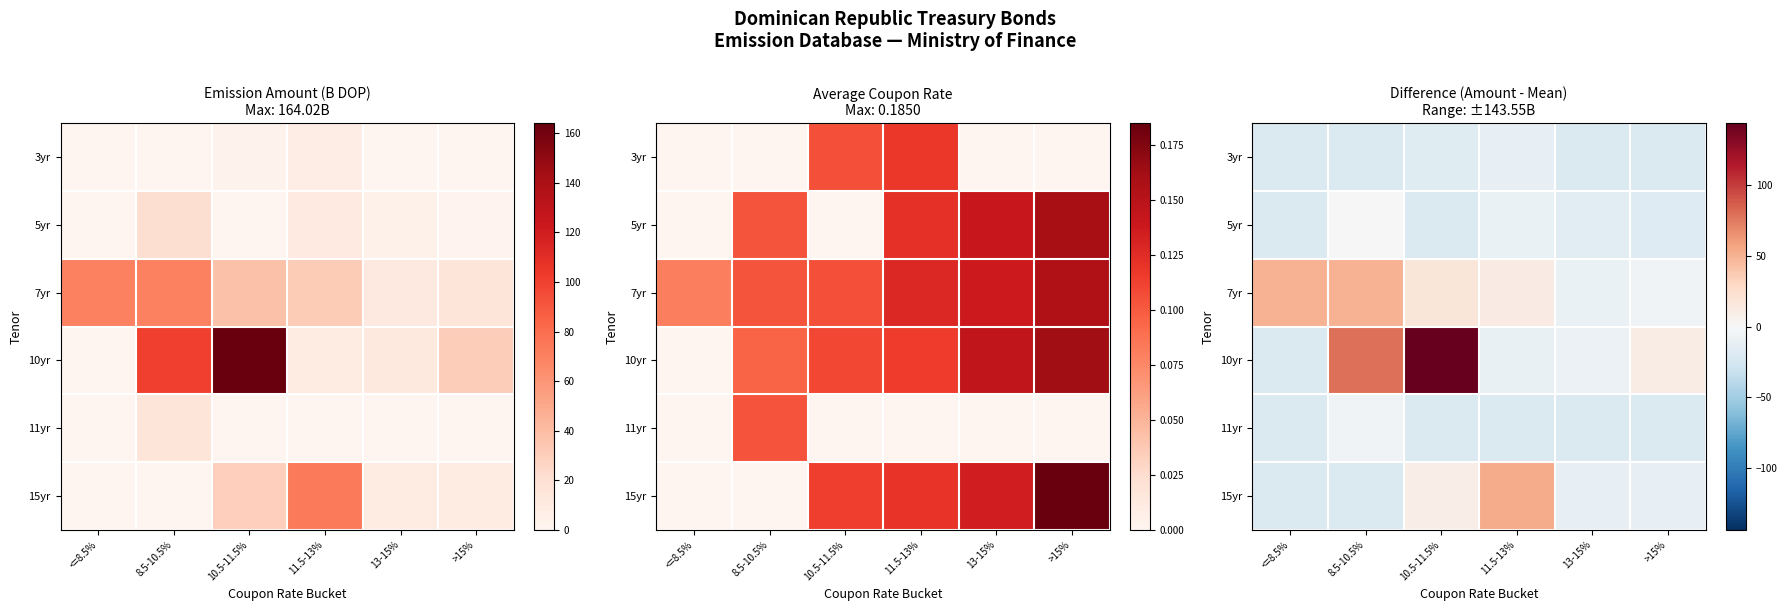

Where is 10yr nearest to the value 61?

8.5-10.5%